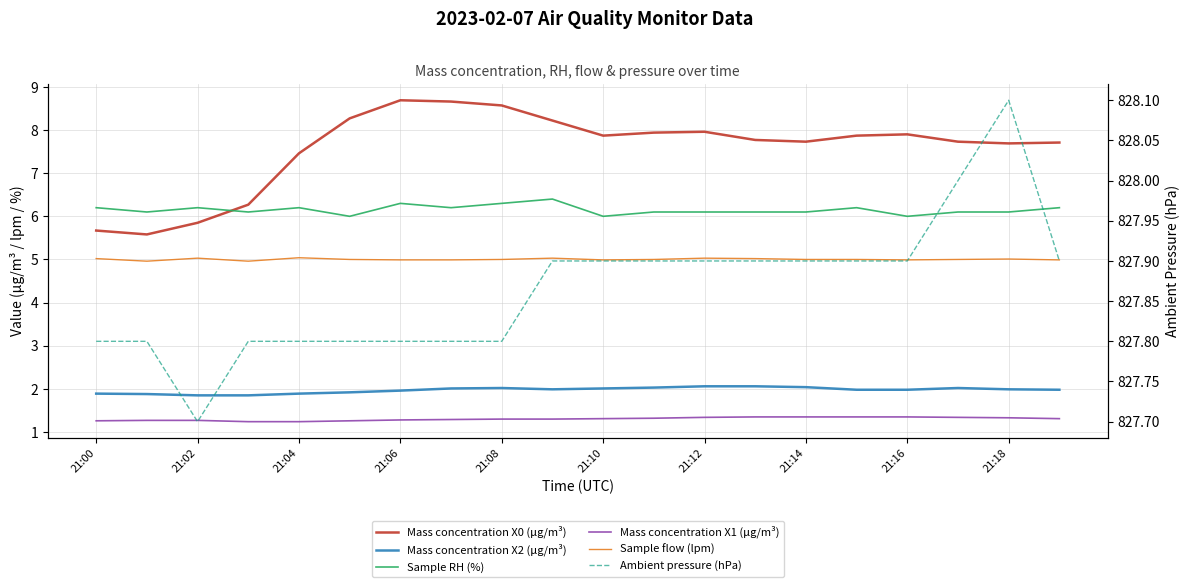

What position from the left is 21:16?

17